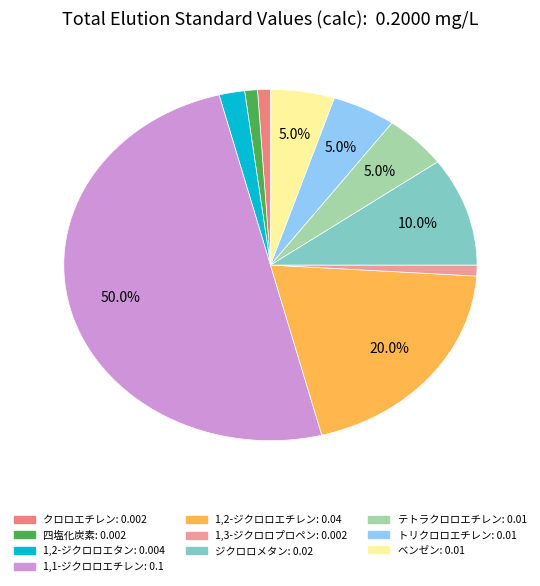

How many segments does this pie chart have?

10